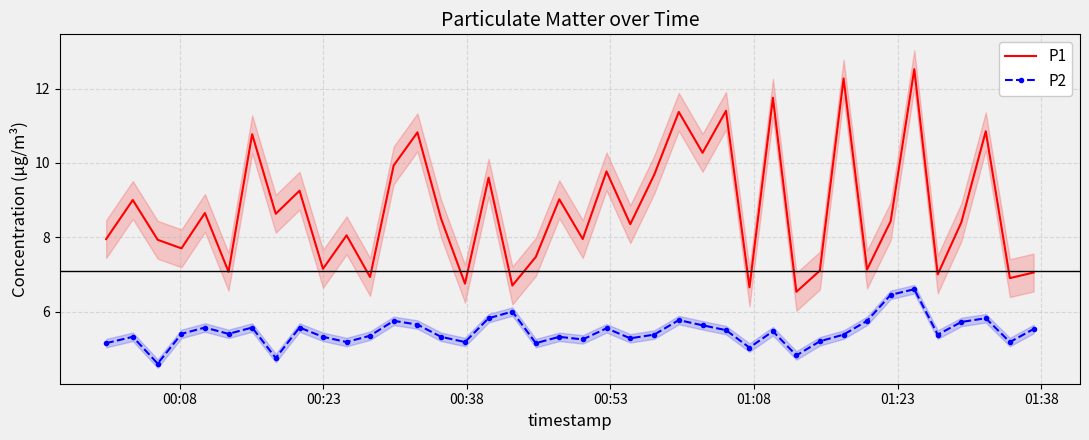

What is the label of the 3rd point from the left?

00:38